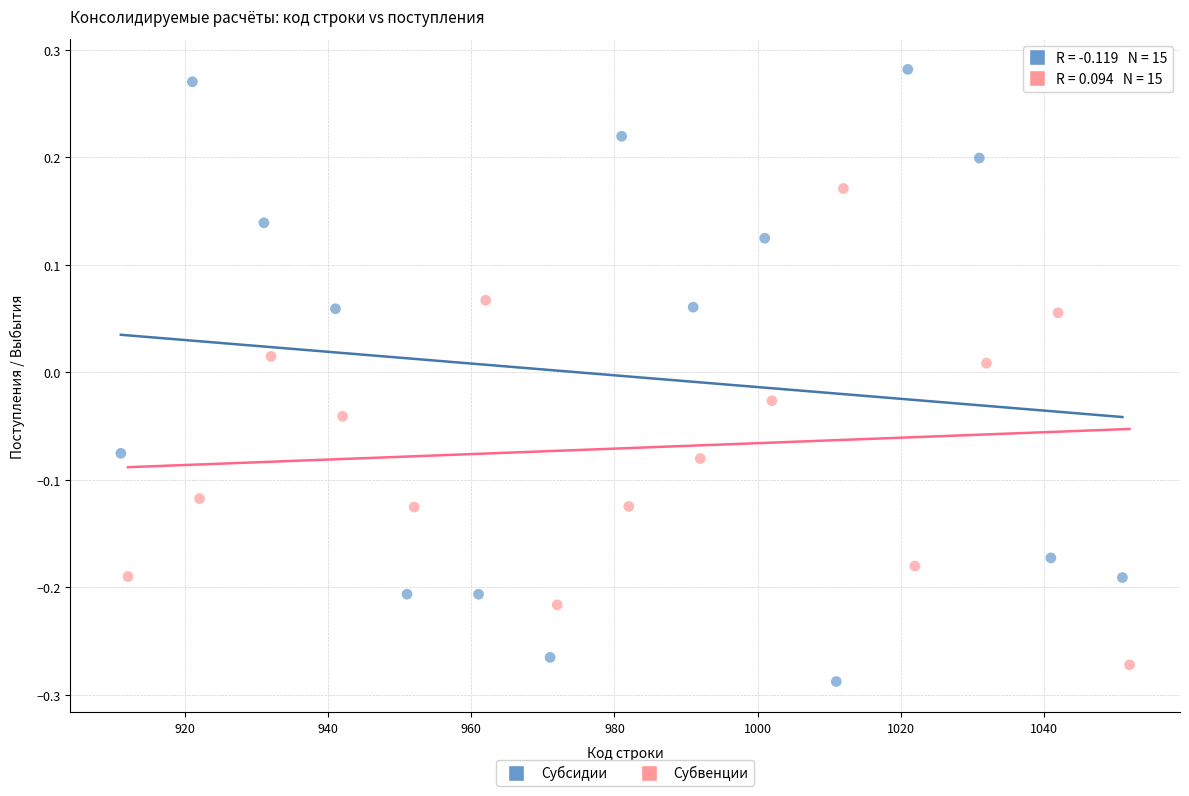

Which series has the widest spread of Y values?

Субсидии